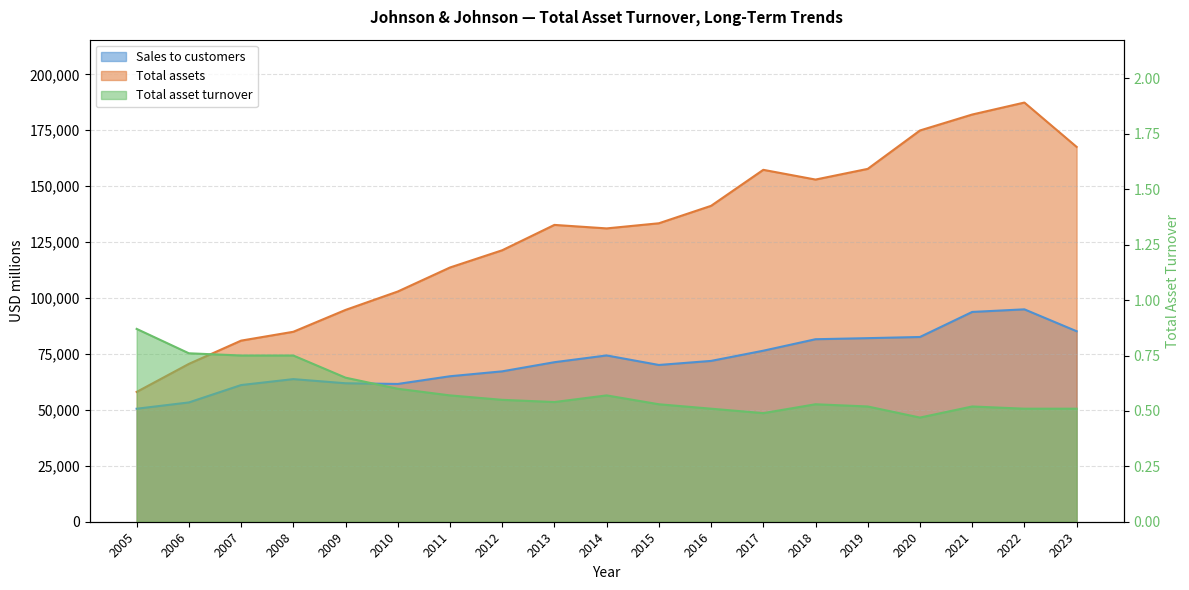

What is the difference between the maximum and minimum values in the Sales to customers series?

44429.0